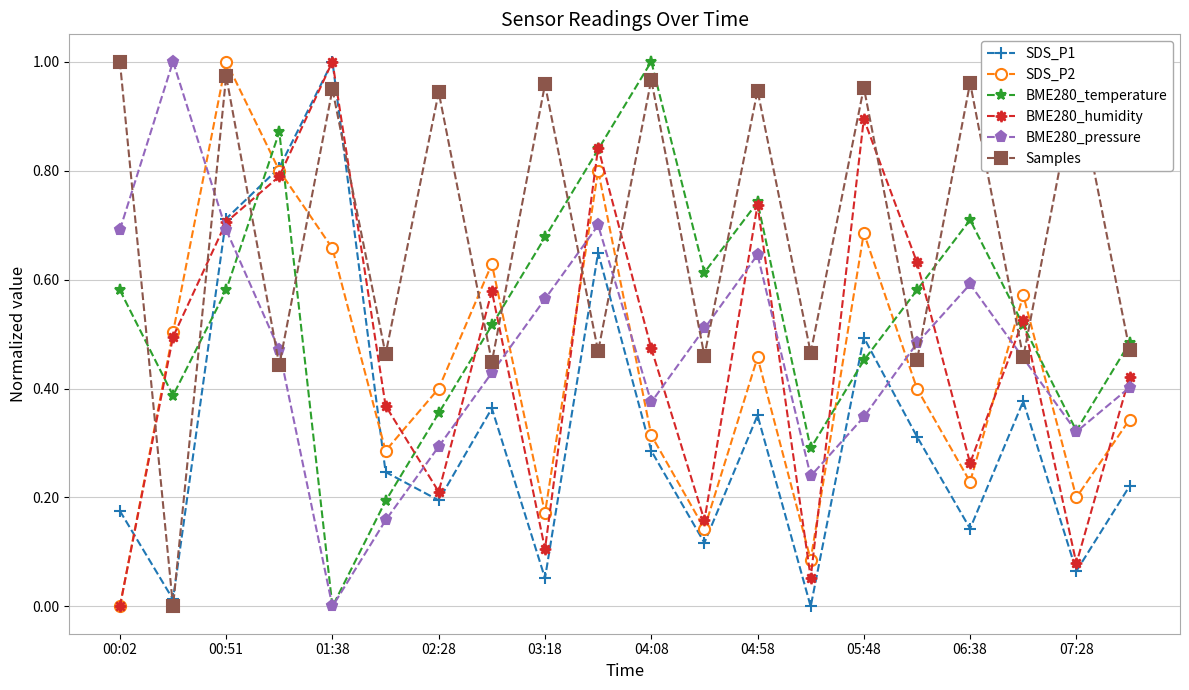

Which series has the largest total across all categories?

Samples